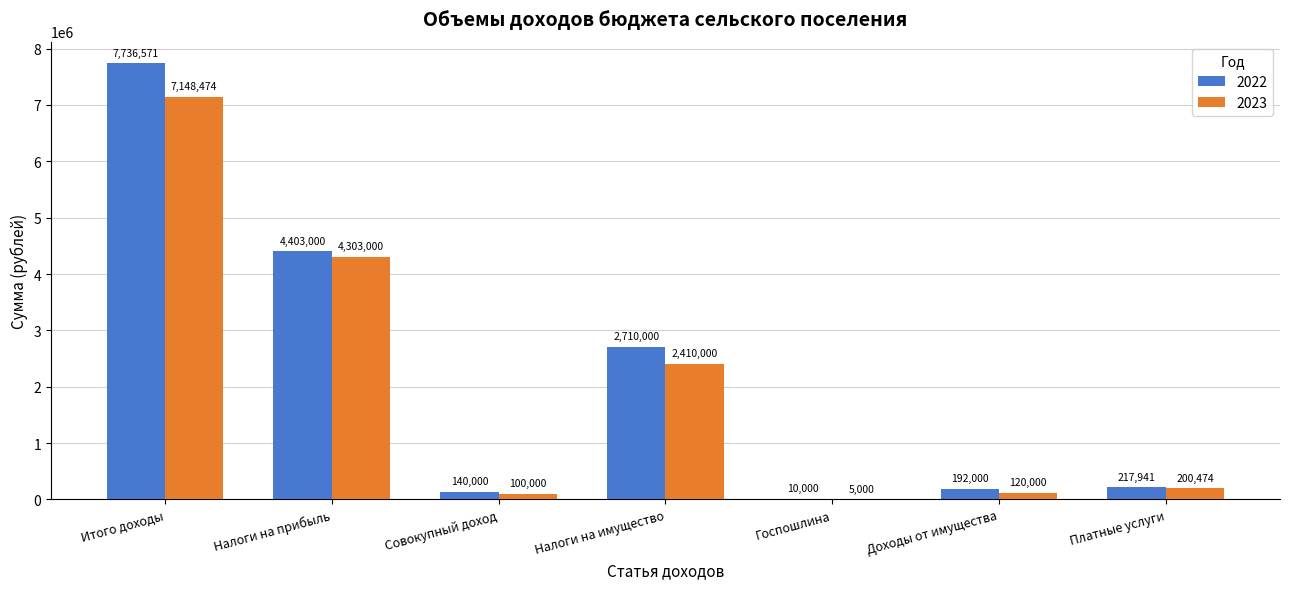

The value of 2023 at Итого доходы is 7148474.2. True or false?

True